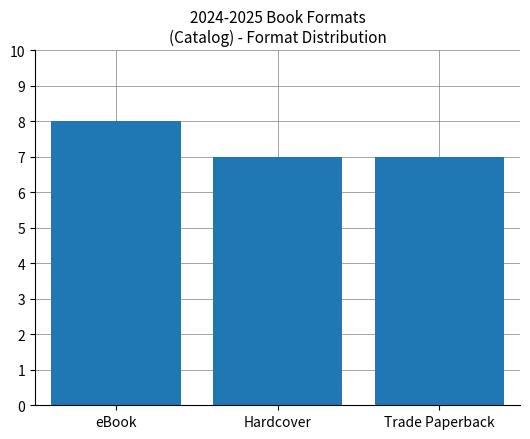

Does the chart contain stacked bars?

No